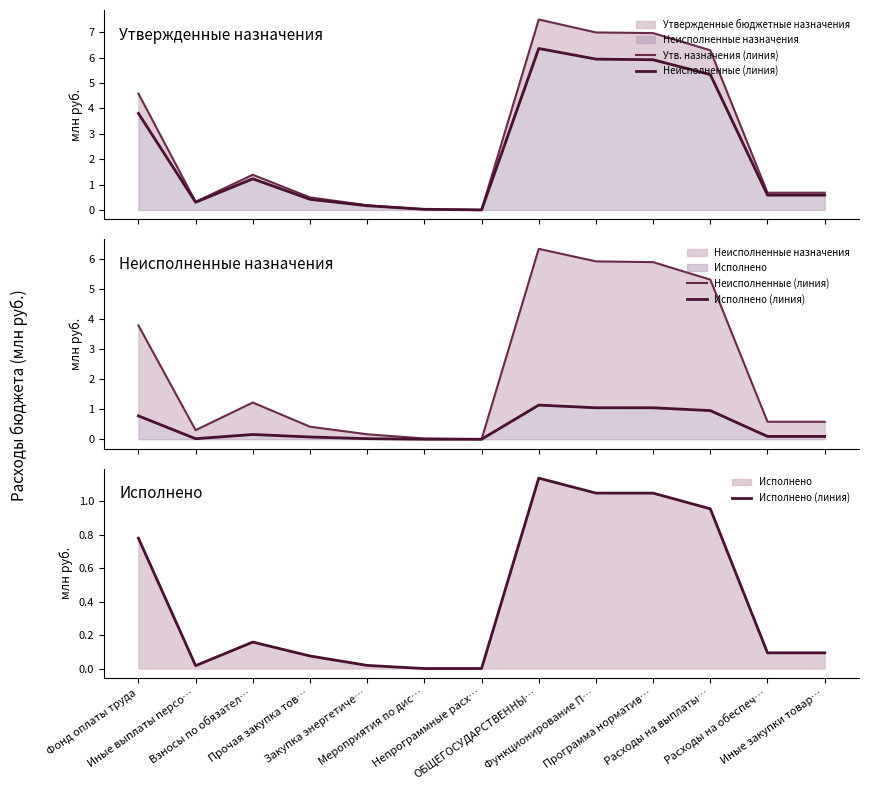

At which label does Неисполненные (линия) reach its minimum?

Непрограммные расх…